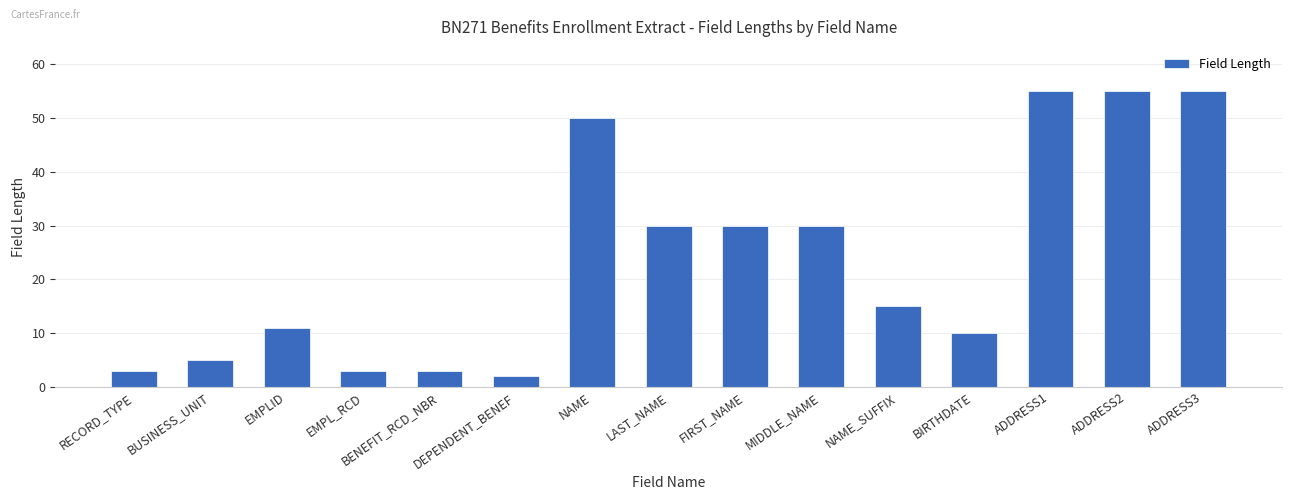

Is it true that the value at EMPLID is 11?

True